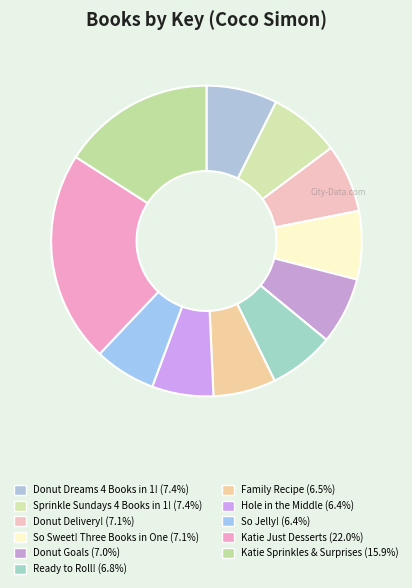

Approximately how many times larger is the value at Ready to Roll! compared to Donut Delivery!?

1.0